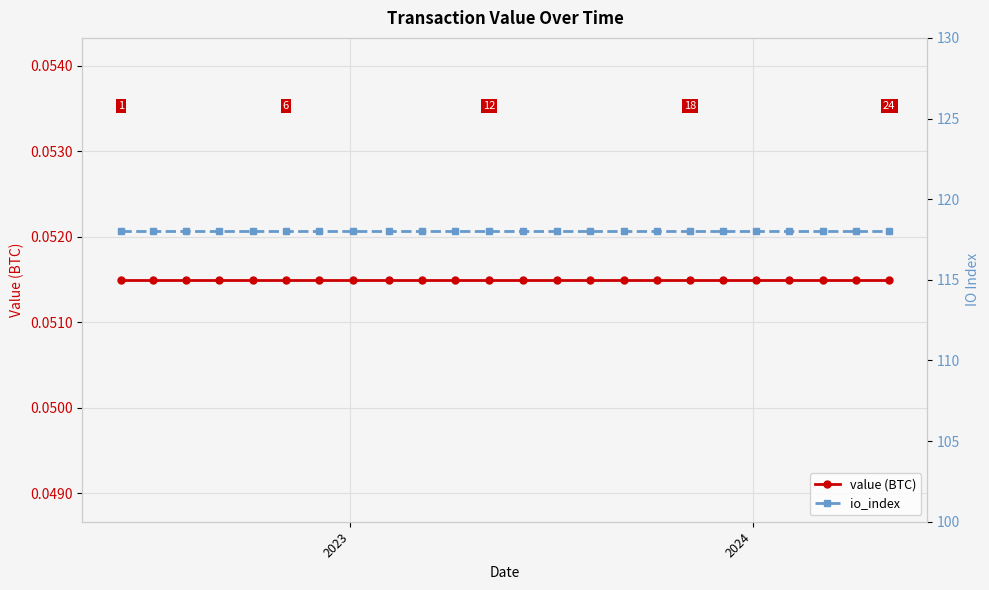

Is this an area chart (filled region under the line)?

No